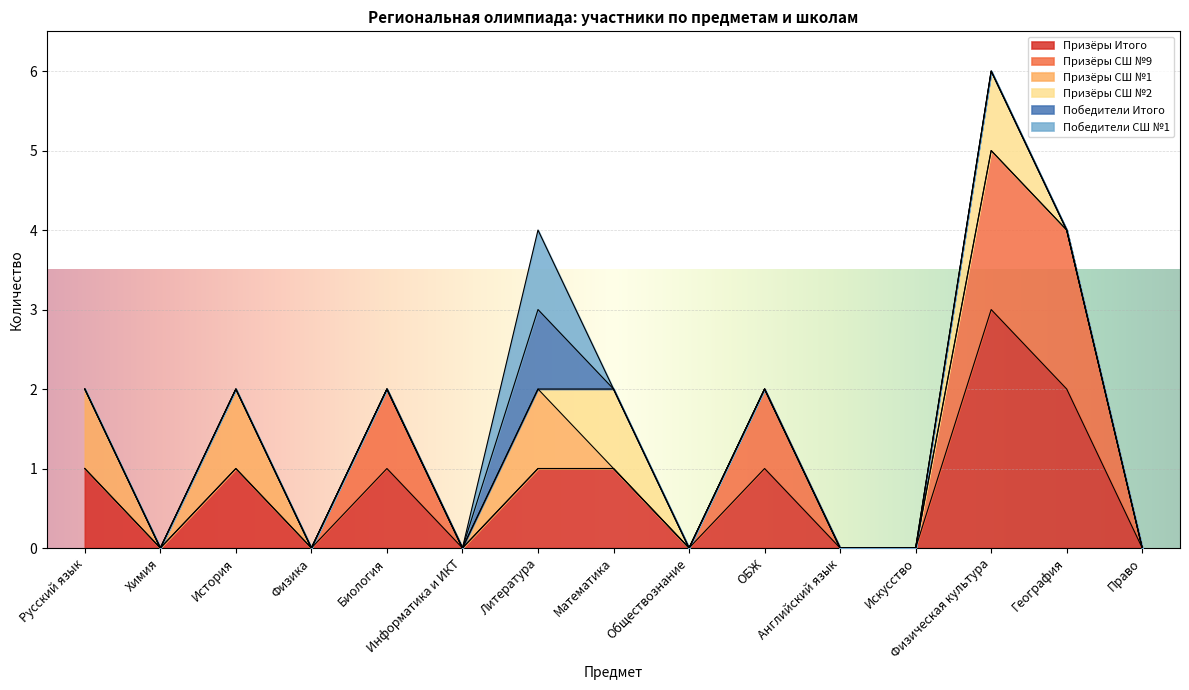

Which series has the widest spread of values?

Призёры Итого